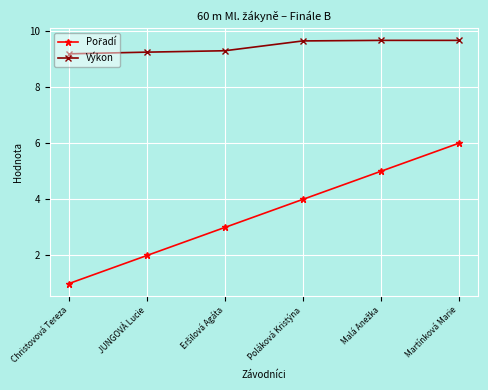

What is the total value across all series at Christovová Tereza?

10.2